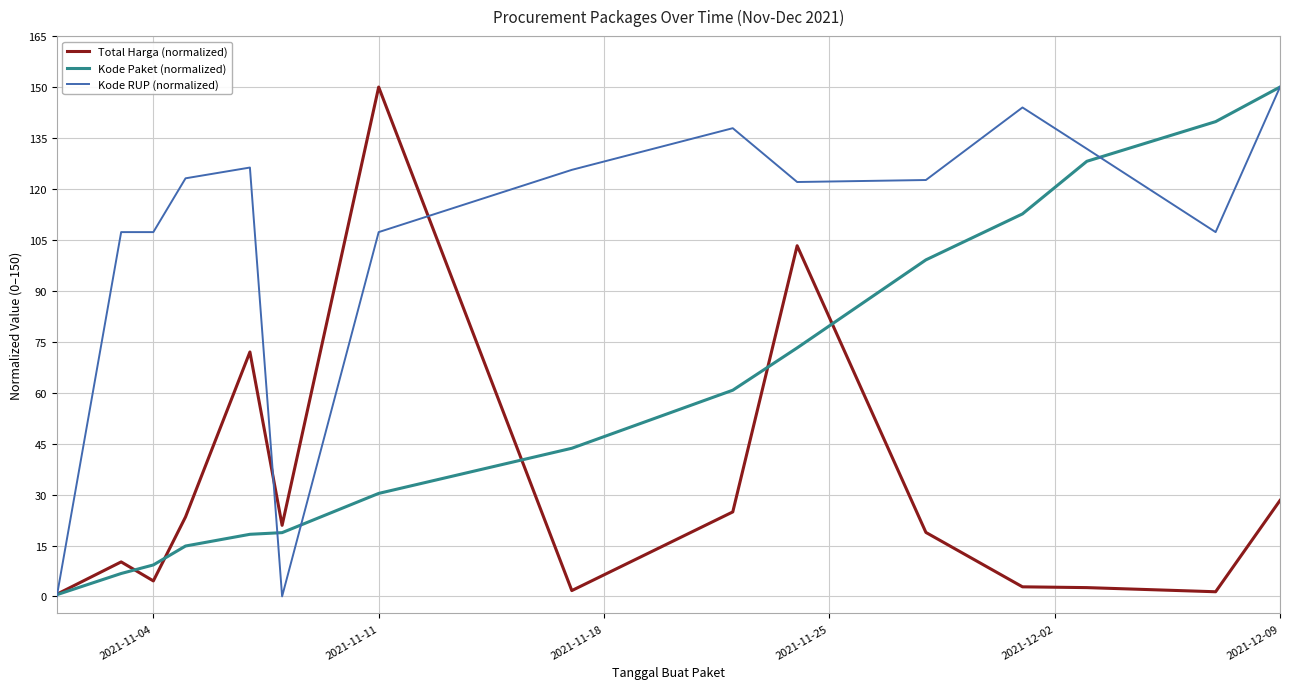

Rank the series by their average value, from highest to lowest.

Kode RUP (normalized), Kode Paket (normalized), Total Harga (normalized)